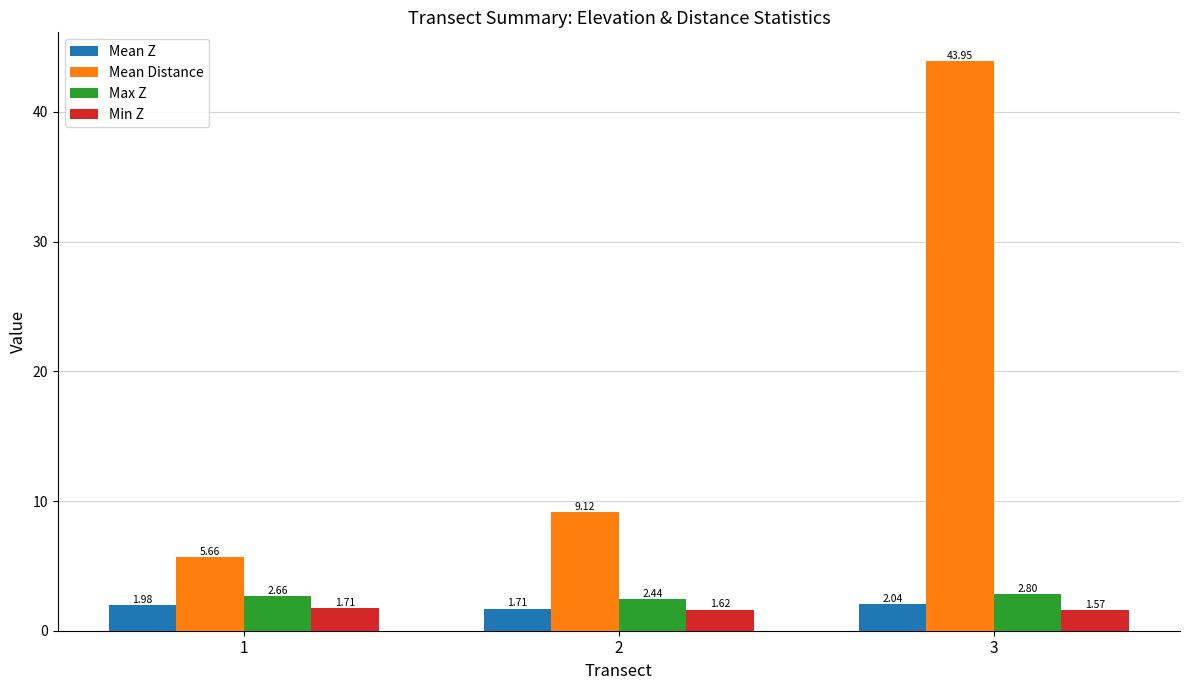

What is the value of the Mean Distance bar at the 3rd from the left?

43.9